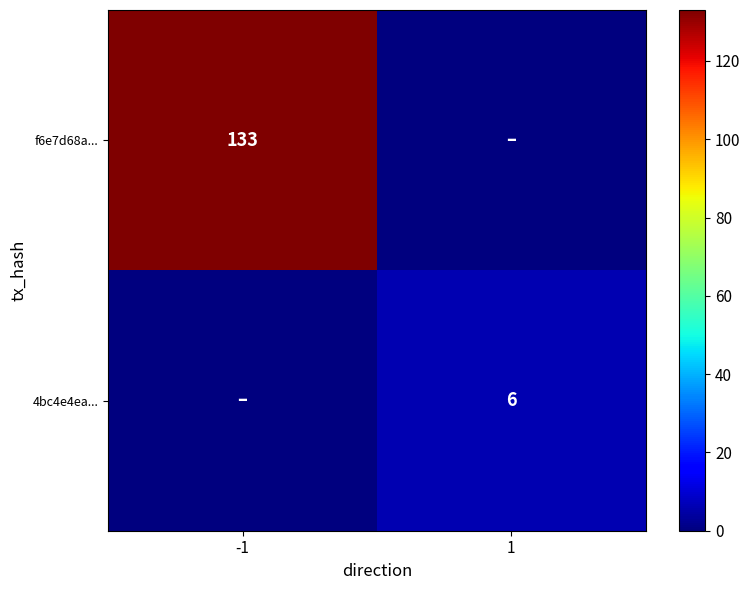

Which label corresponds to the largest value in the chart?

-1